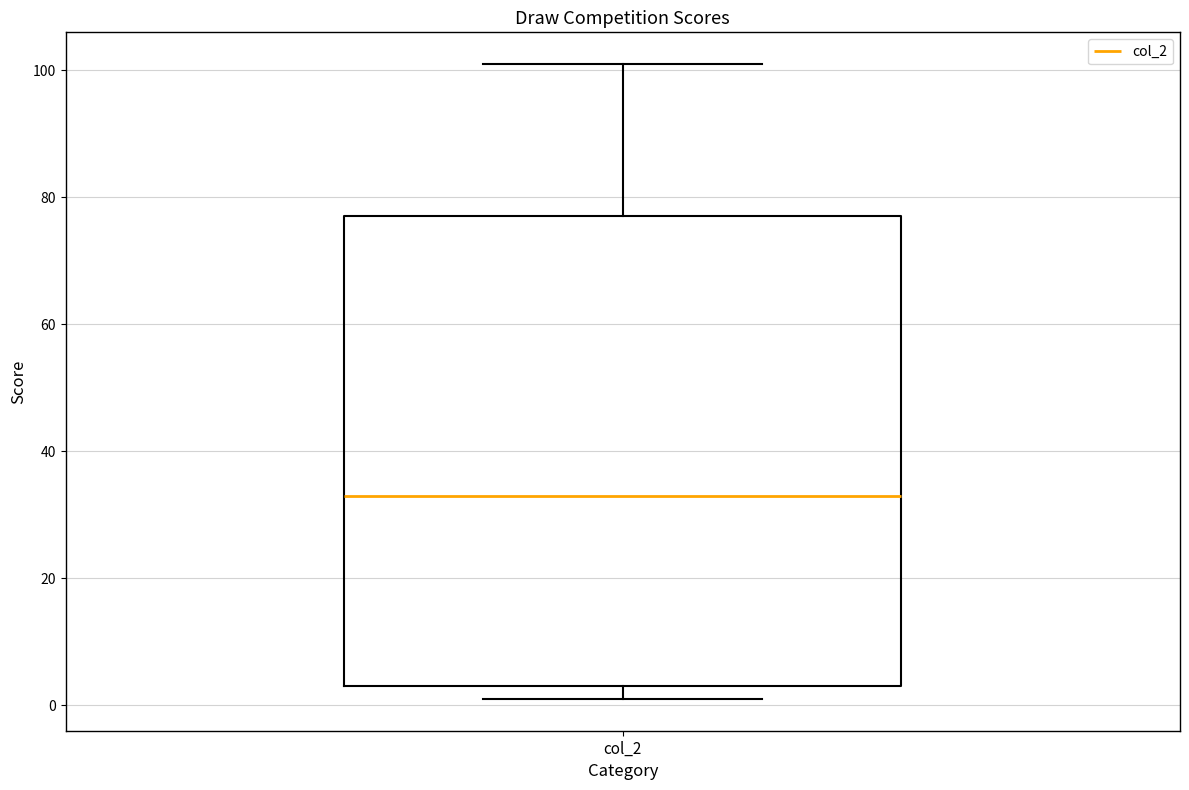

Transcribe this box plot: give where the median line is, the range the box spans, and where the two whiskers end, as read against the y-axis. The values are not printed on the chart, so give them approximately, as read against the axis.

median 34, box 4 to 78, whiskers 2 to 102